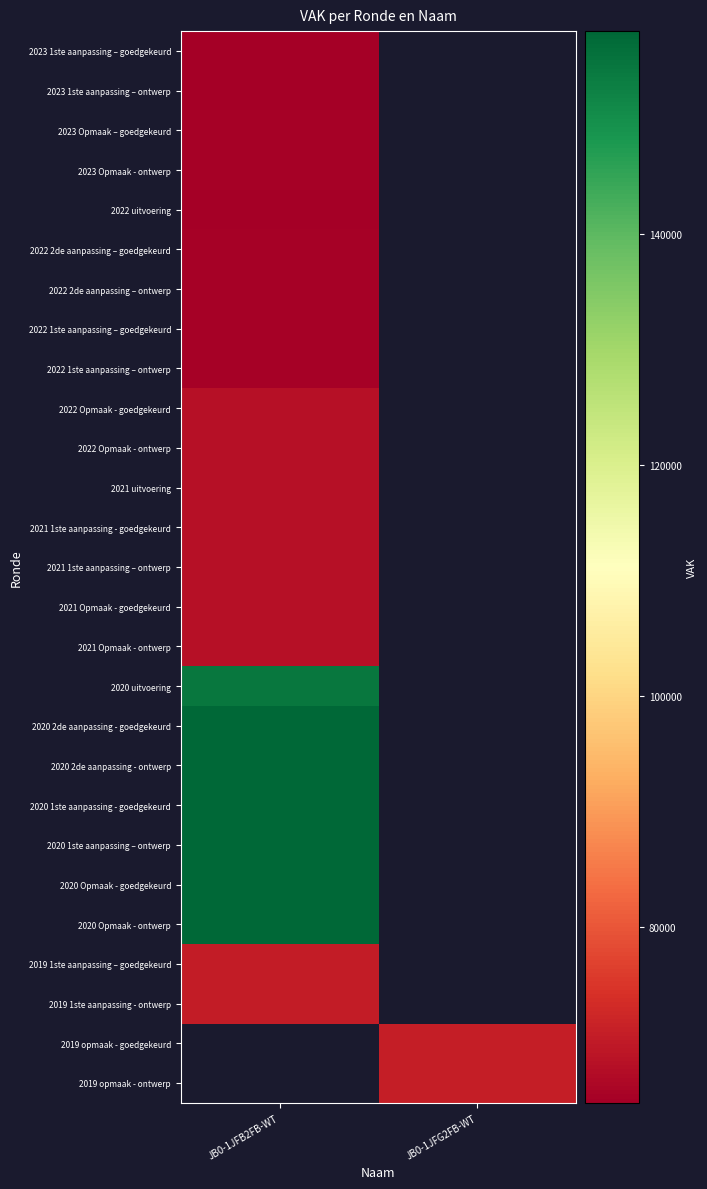

Is it true that 2019 opmaak - ontwerp equals 109554.3 at JB0-1JFG2FB-WT?

False